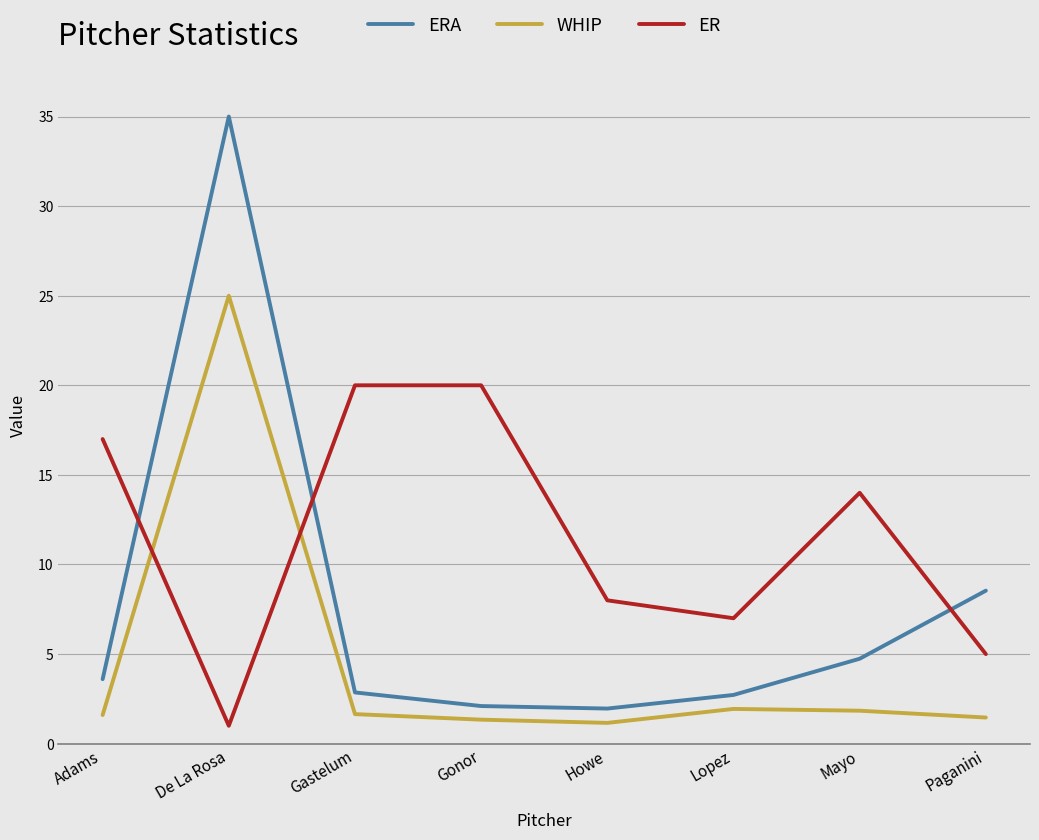

How many values in the ER series are below 14?

4